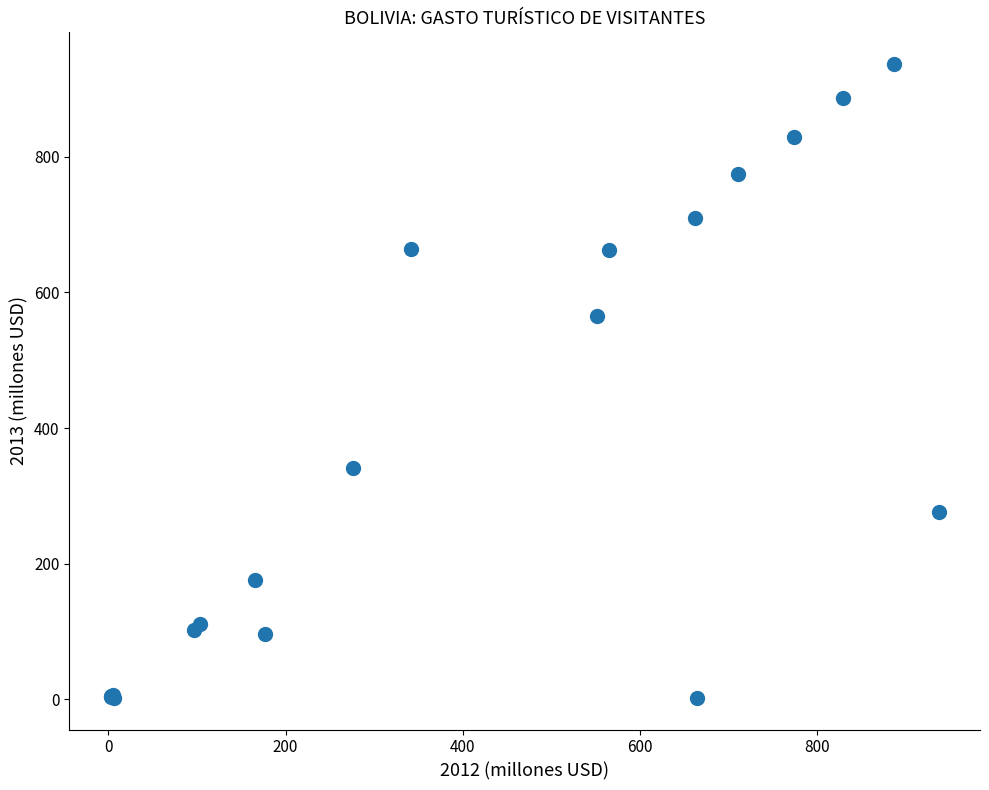

What Y value in the scatter plot is closest to 469?

565.2